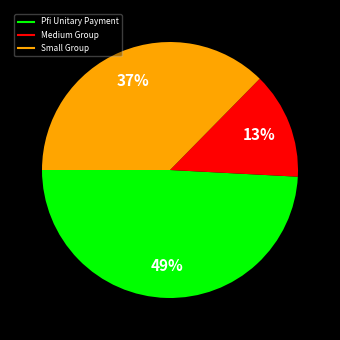

To the nearest percent, what is the average slice percentage?

33%